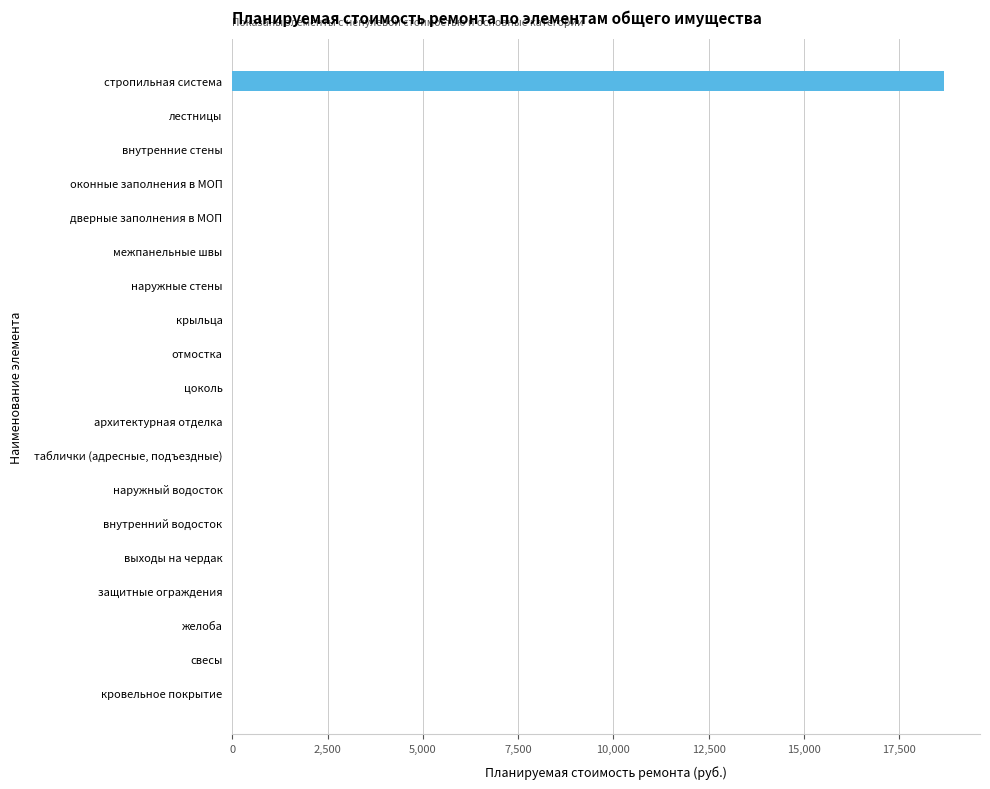

Is it true that the value at наружные стены is -7658?

False